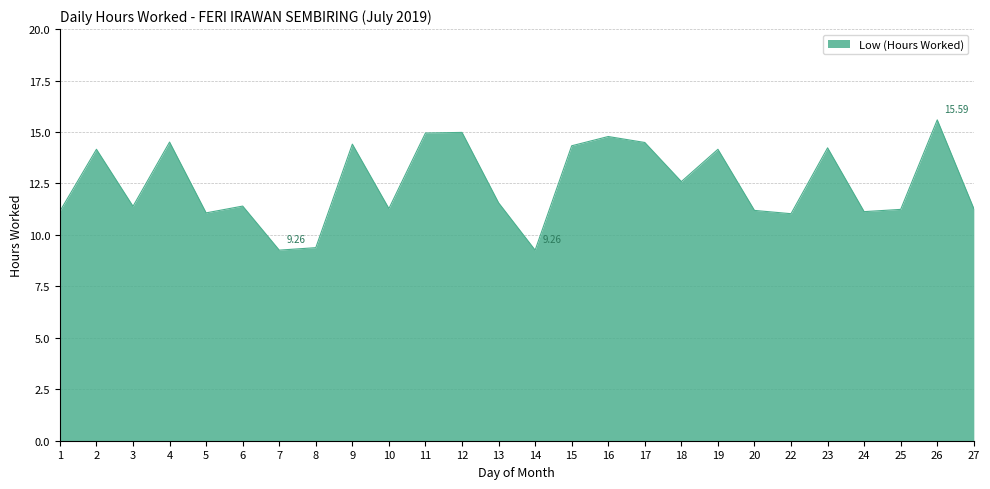

What is the difference between the values at 9 and 5?

3.3